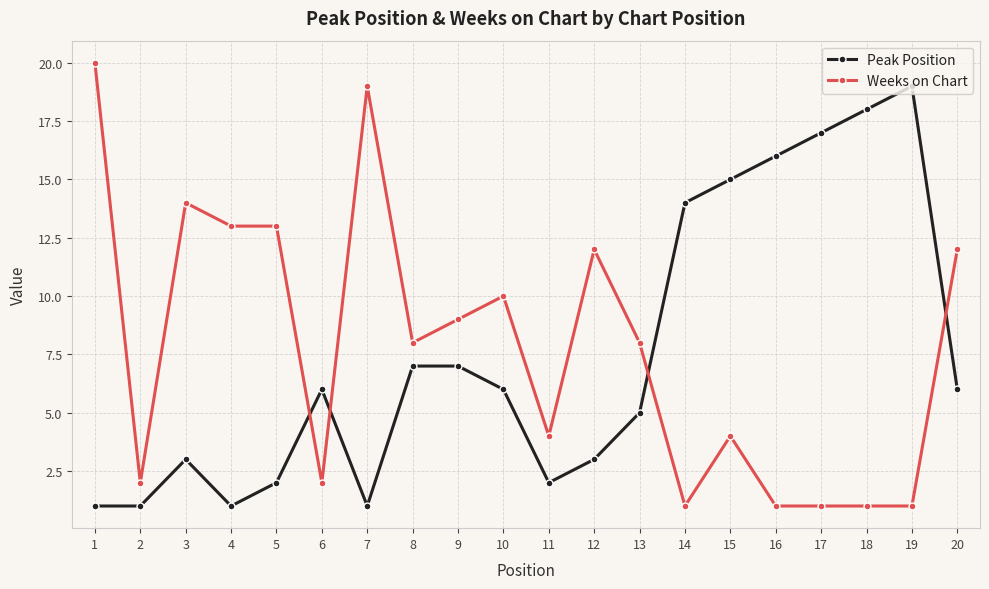

Reading left to right, extract all data points from this chart.

Peak Position: 1	1	3	1	2	6	1	7	7	6	2	3	5	14	15	16	17	18	19	6
Weeks on Chart: 20	2	14	13	13	2	19	8	9	10	4	12	8	1	4	1	1	1	1	12